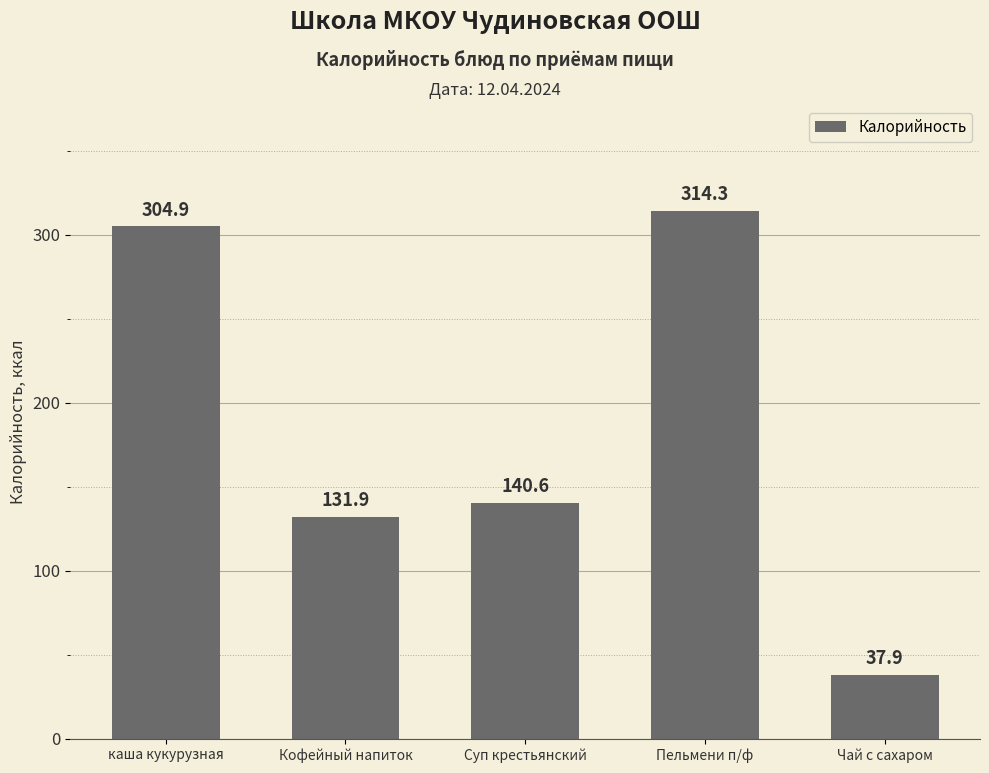

Count the number of data series in this chart.

1